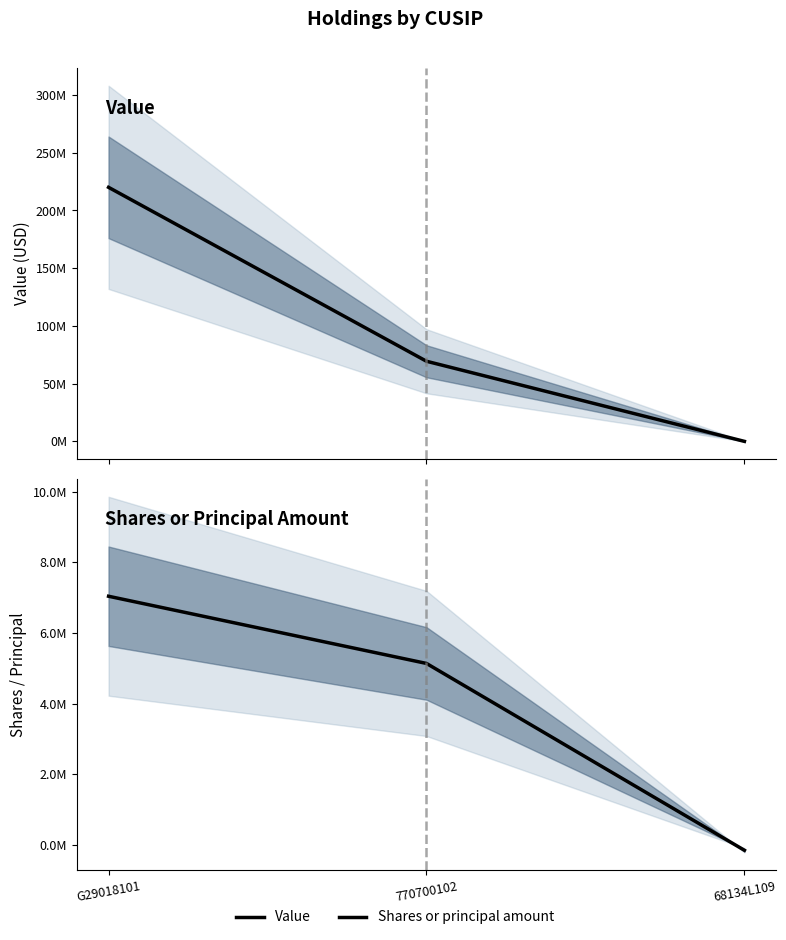

At which label does Value reach its minimum?

68134L109